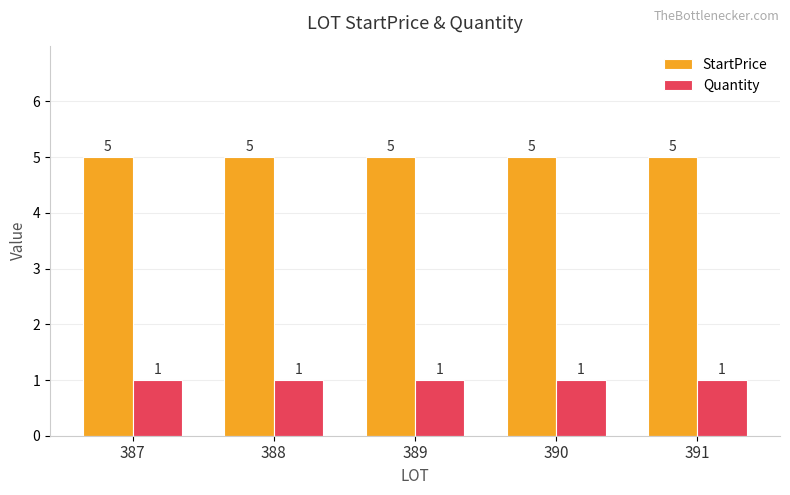

What is the minimum value for StartPrice?

5